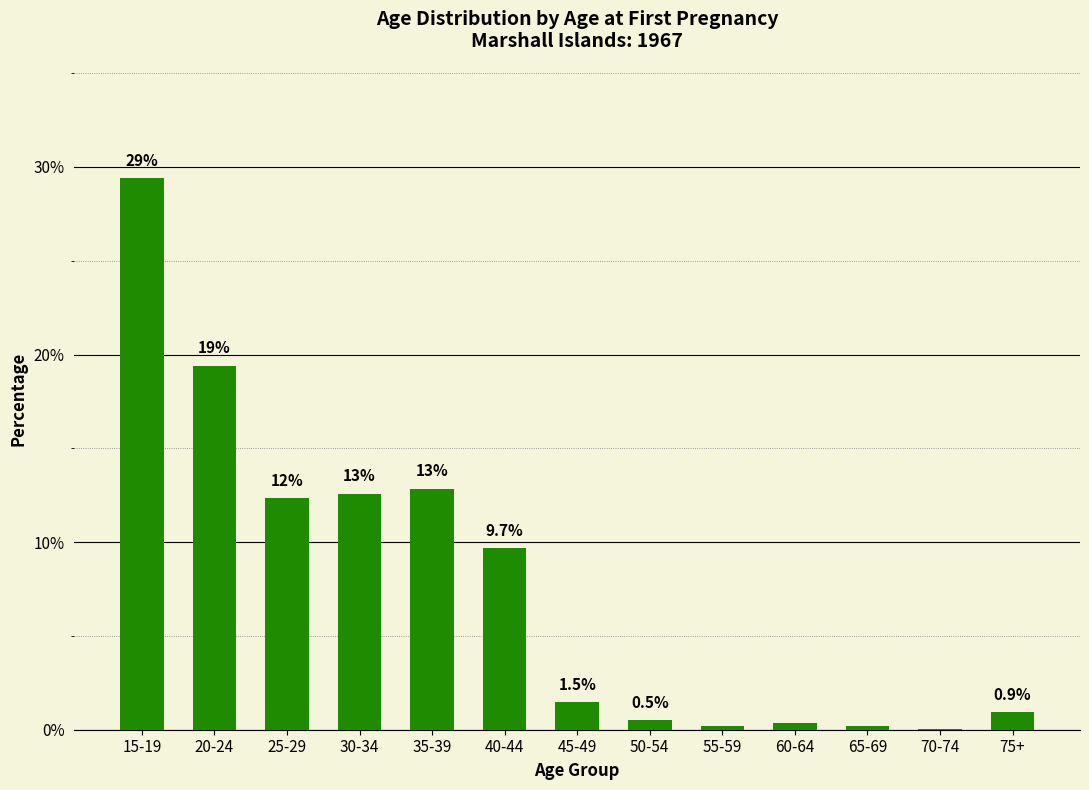

What is the sum of the values at 70-74 and 40-44?

9.7